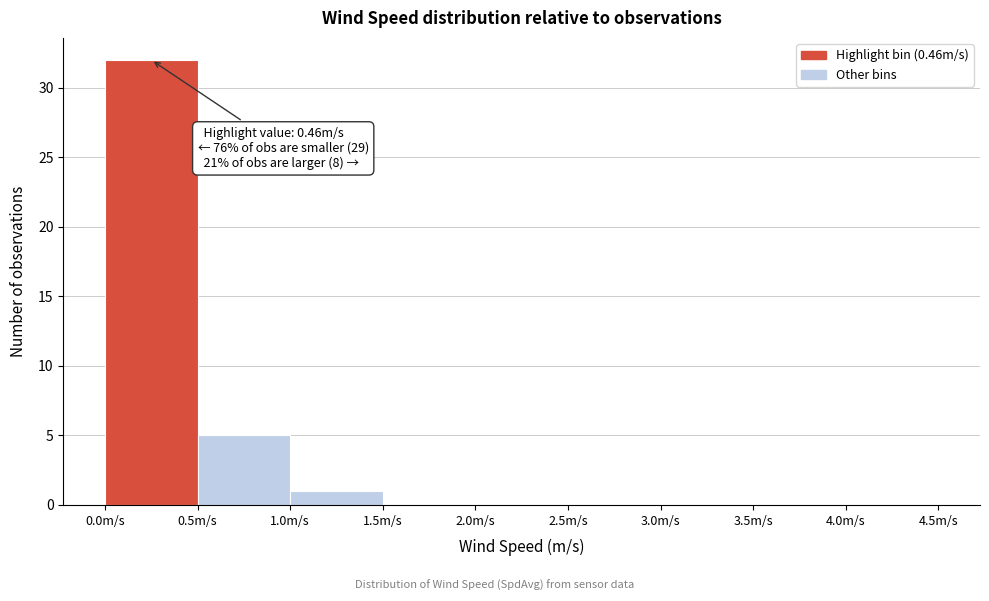

Which range on the x-axis has the tallest bar?

0.0 to 0.5